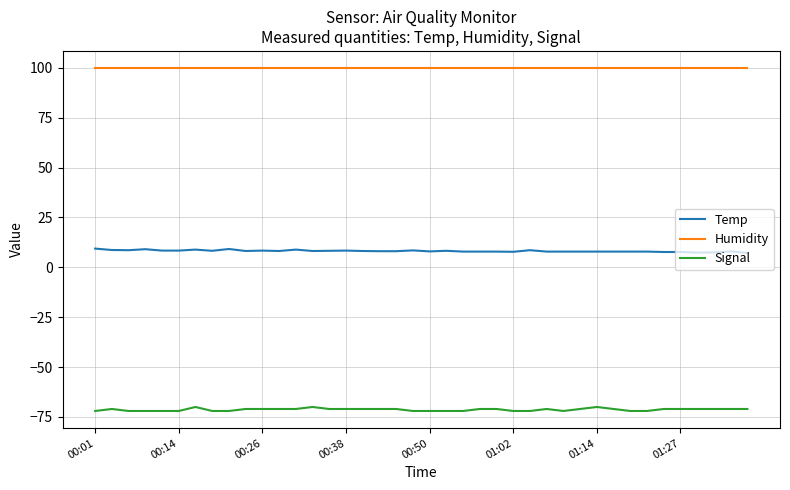

What is the maximum value for Humidity?

99.9